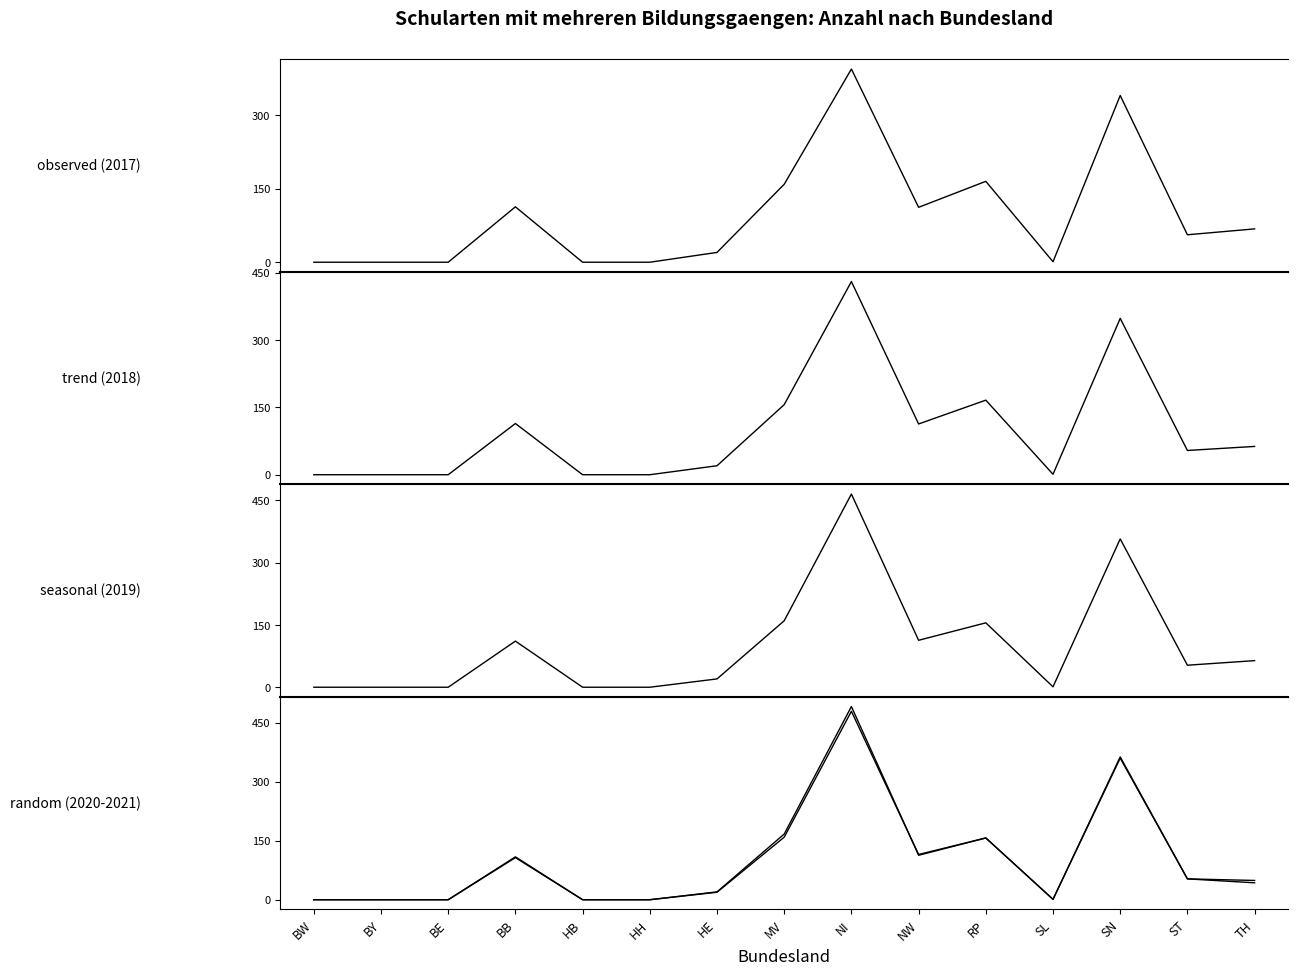

In 2018, how many points are higher than both neighbors (excluding endpoints)?

4